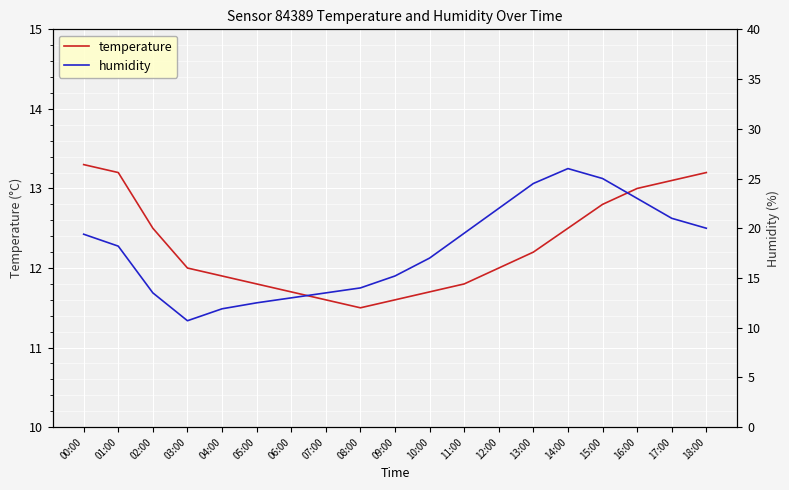

Which series ends up on top after the final intersection of temperature and humidity?

temperature